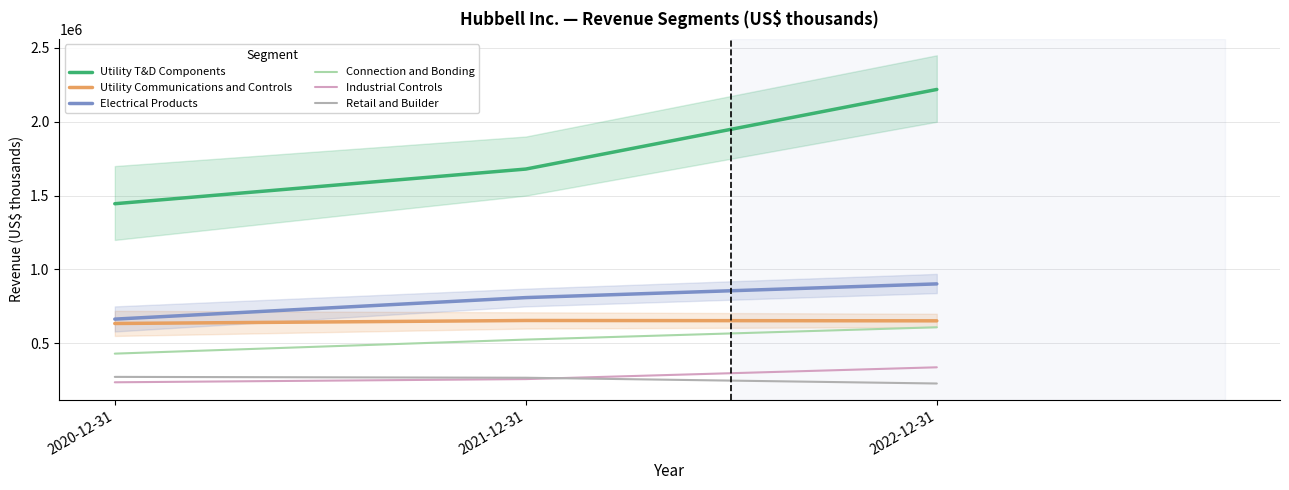

Which label corresponds to the largest value in the chart?

2022-12-31